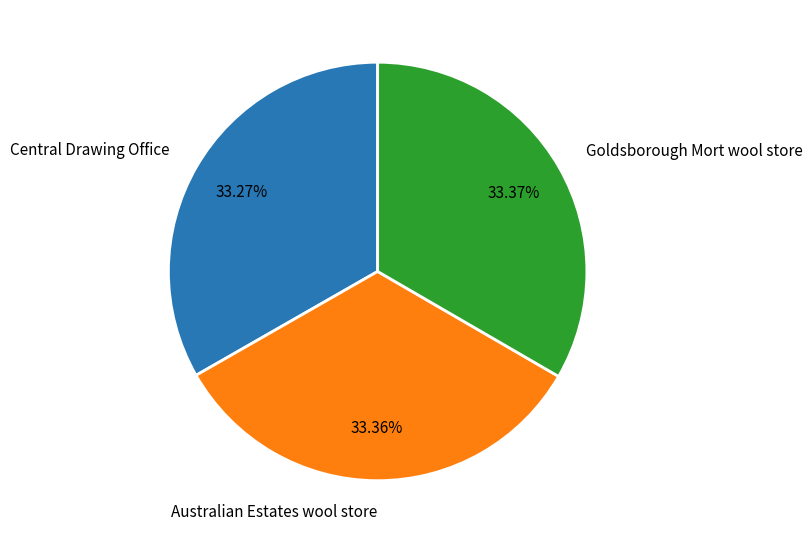

How much of the chart is everything except Goldsborough Mort wool store?

66.6%